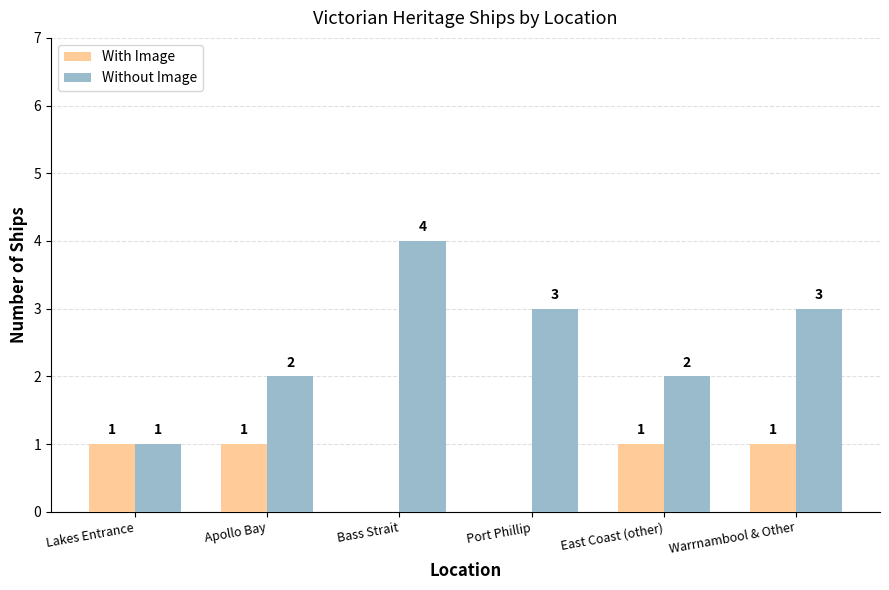

What is the sum of the With Image values at Lakes Entrance and Warrnambool & Other?

2